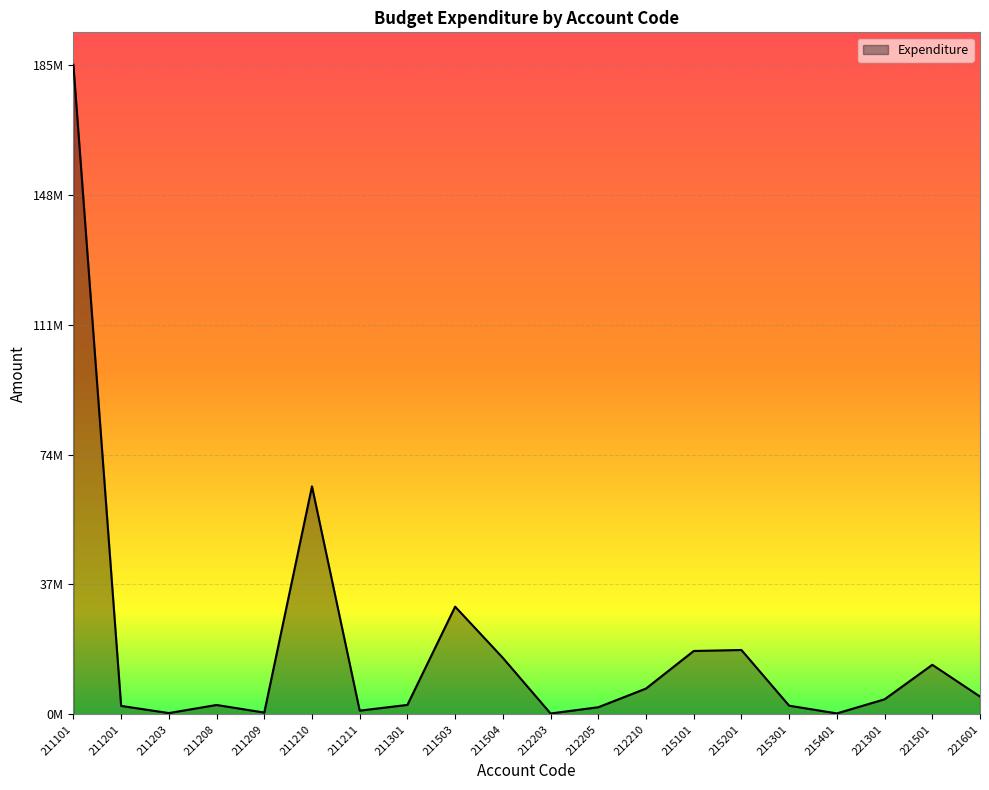

What is the smallest value displayed?

259045.8